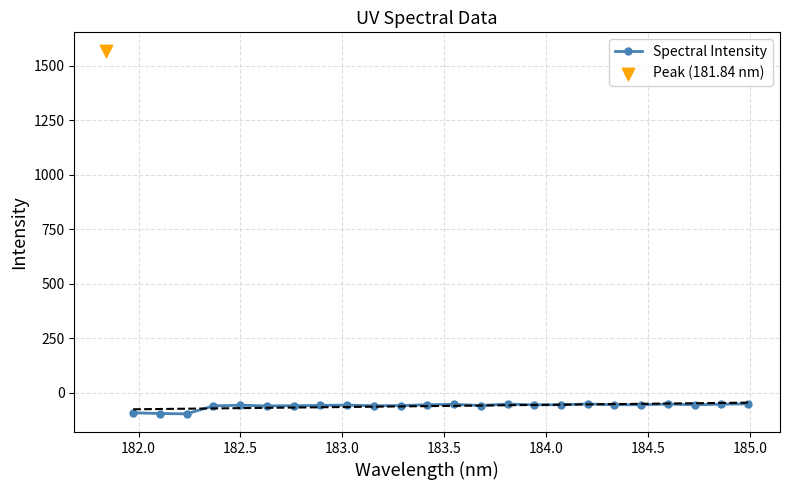

What is the value of the Spectral Intensity point at the 23rd from the left?

-53.4